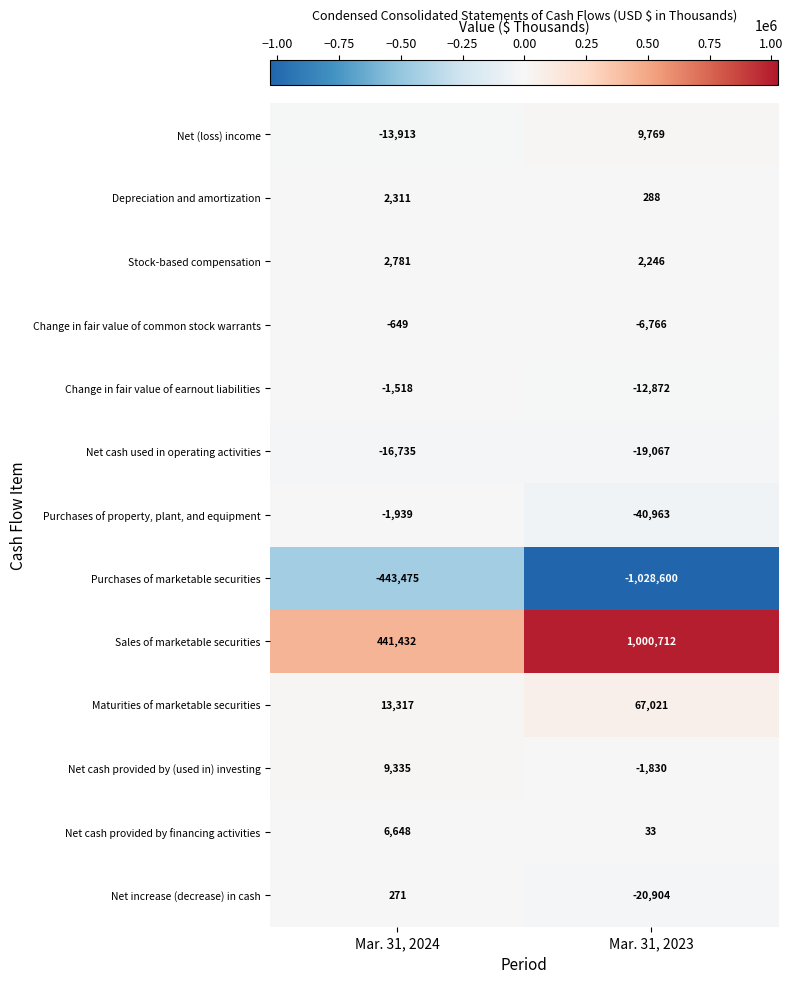

The value of Net cash provided by financing activities at Mar. 31, 2023 is 13. True or false?

False